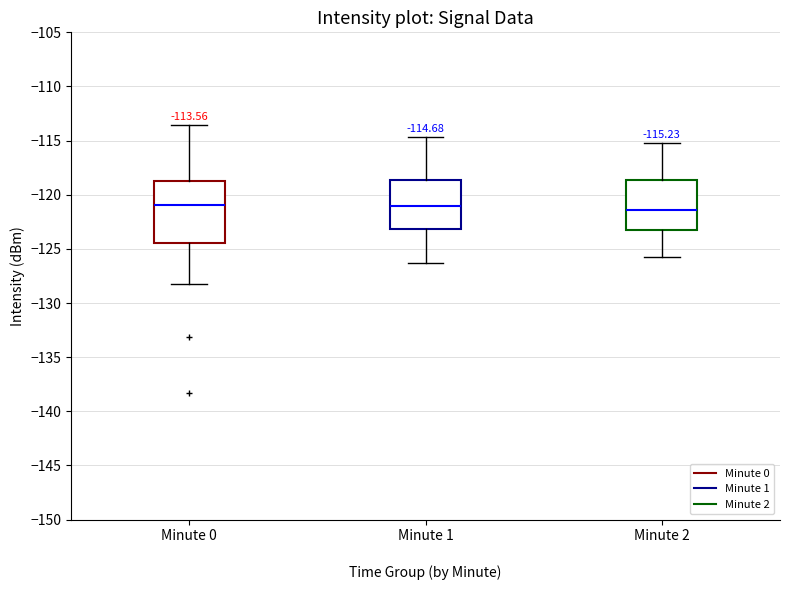

Which box is the tallest, from its lower edge to its upper edge?

Minute 0